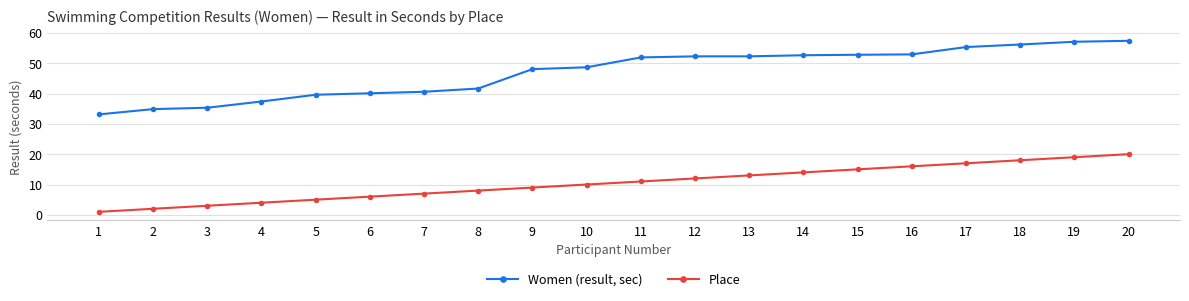

Is this an area chart (filled region under the line)?

No